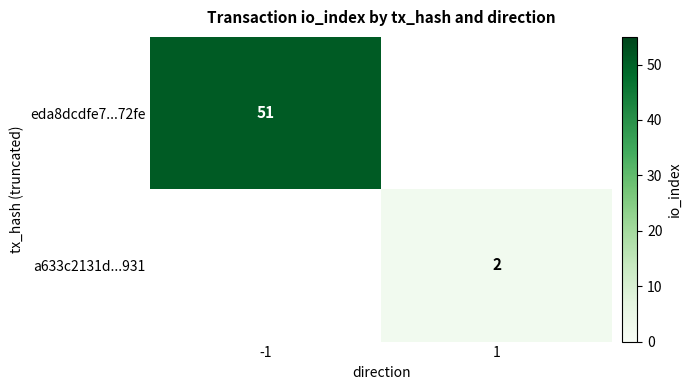

True or false: a633c2131d...931 has a value of 2 at 1.

True